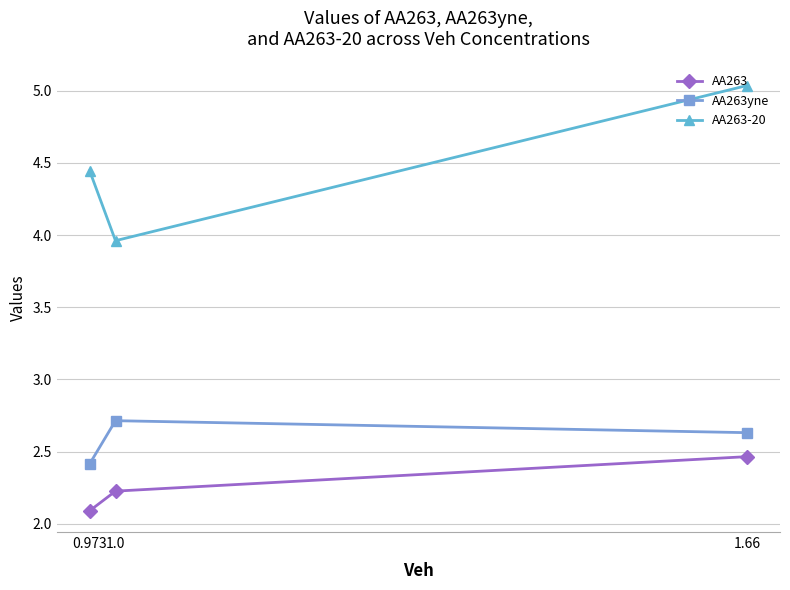

At how many categories does at least one series exceed 2?

3